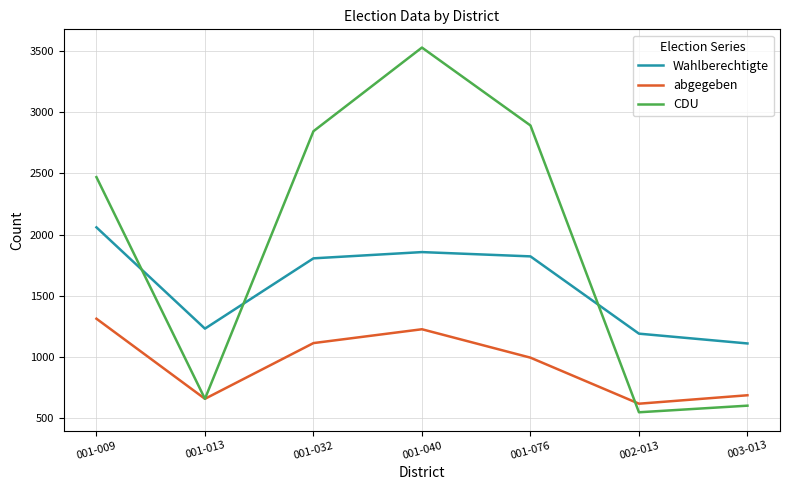

Reading left to right, what are all the values shown in this chart?

Wahlberechtigte: 001-009=2059	001-013=1232	001-032=1806	001-040=1857	001-076=1822	002-013=1191	003-013=1111
abgegeben: 001-009=1313	001-013=659	001-032=1114	001-040=1227	001-076=995	002-013=619	003-013=688
CDU: 001-009=2469	001-013=659	001-032=2844	001-040=3527	001-076=2891	002-013=549	003-013=603